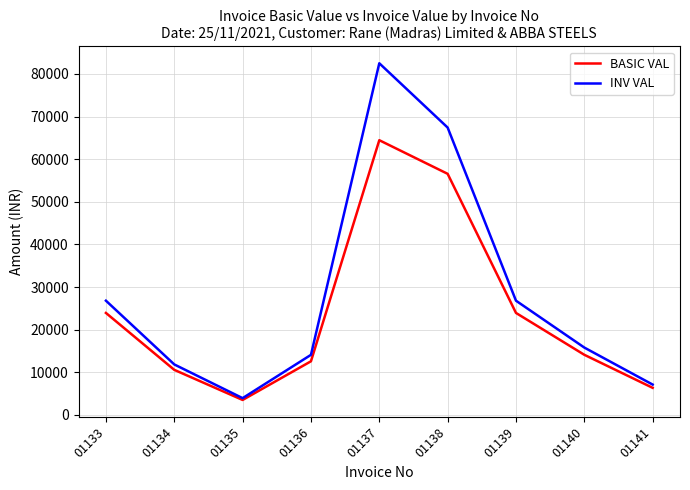

At how many categories does at least one series exceed 6255?

8